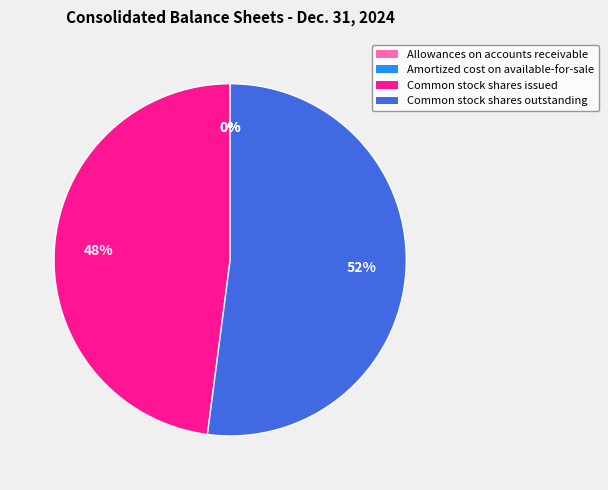

Between Common stock shares outstanding and Common stock shares issued, which is larger?

Common stock shares outstanding